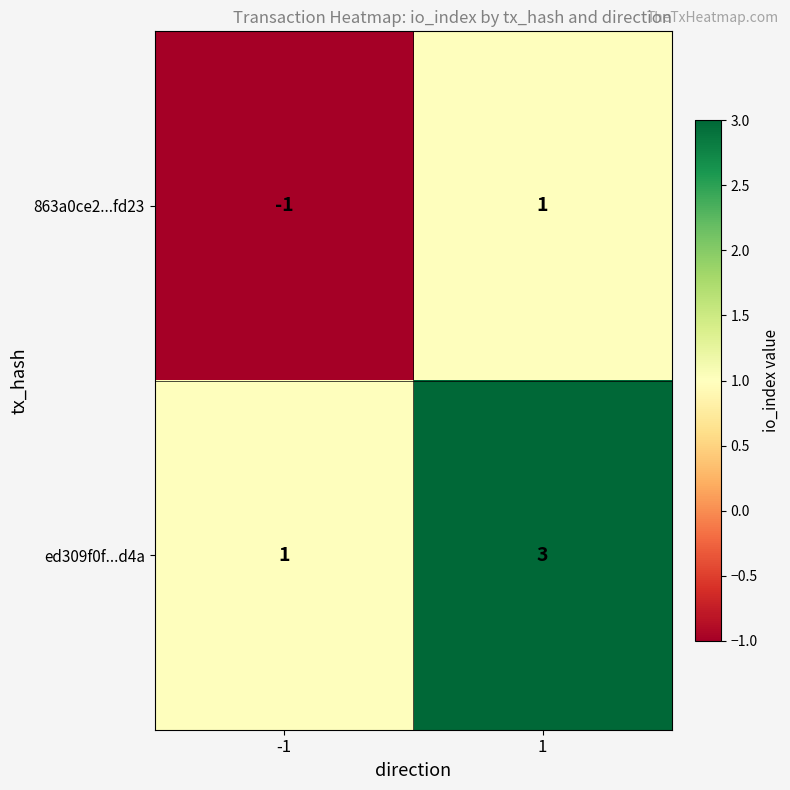

Reading right to left, extract all data points from this chart.

863a0ce2...fd23: 1=1	-1=-1
ed309f0f...d4a: 1=3	-1=1